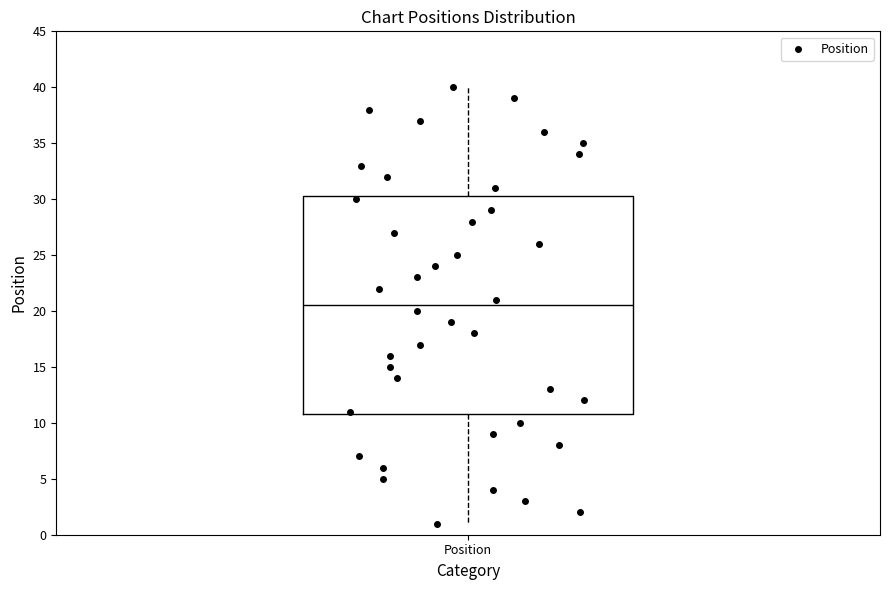

Where does the median line of the box for Position sit on the y-axis? The values are not printed on the chart, so give them approximately, as read against the axis.

20.5